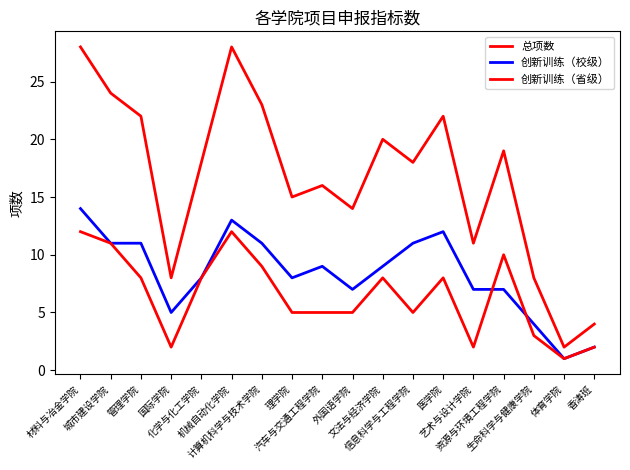

Where is the first local maximum for 总项数?

机械自动化学院